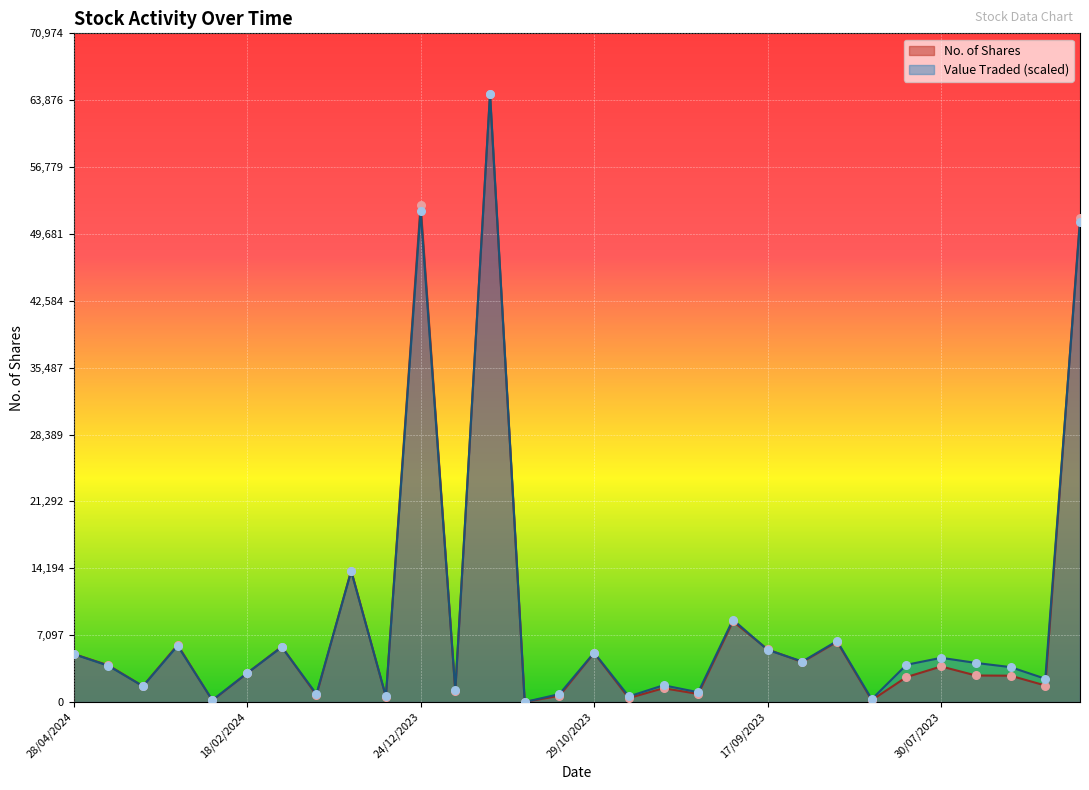

At how many categories does at least one series exceed 39464?

3